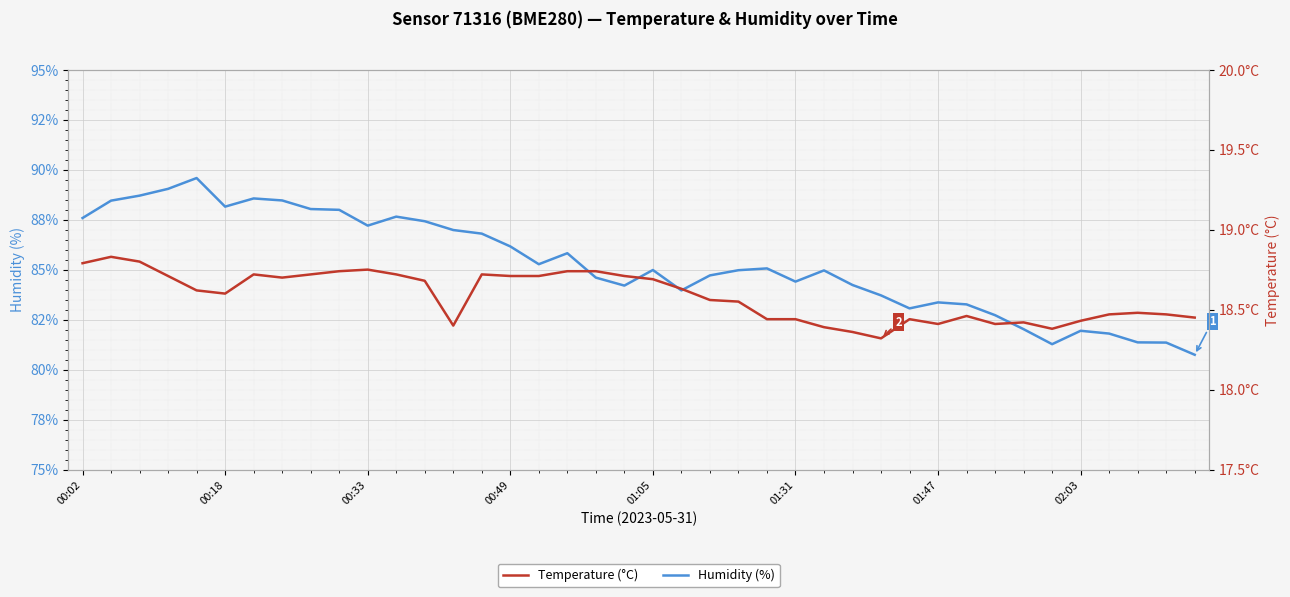

How many data points does each series have?

40